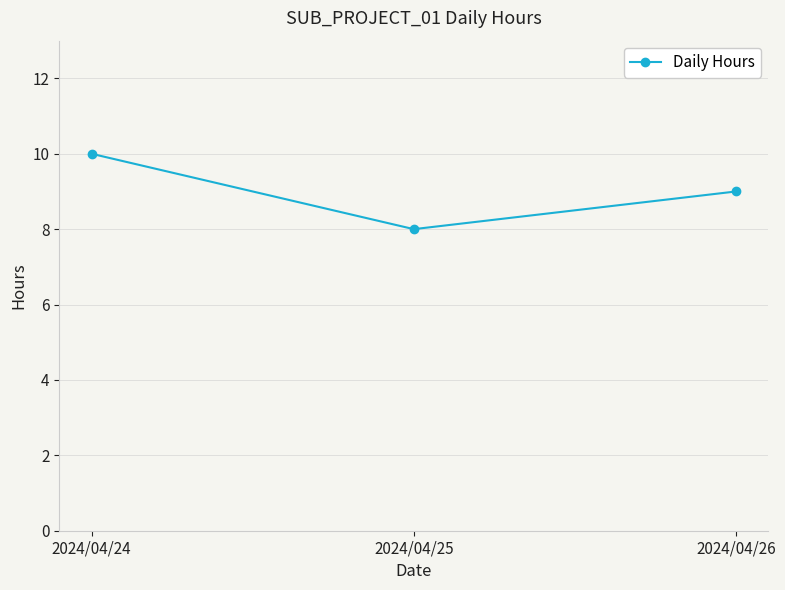

How many data points are less than 9?

1